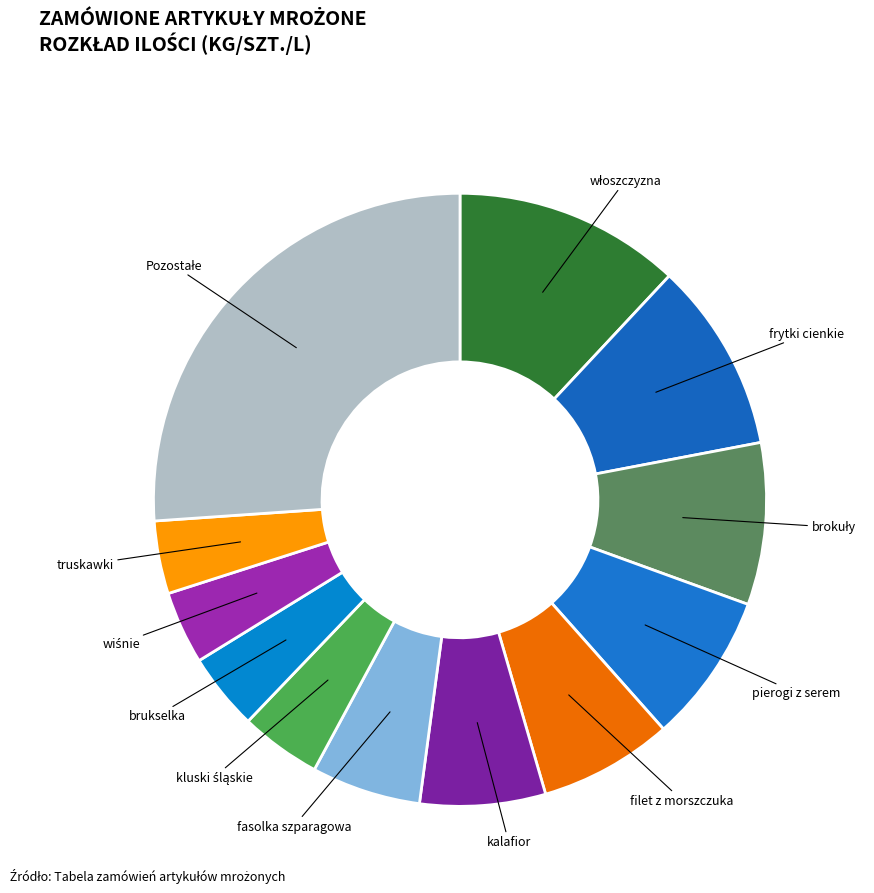

Does any single category account for the majority?

No